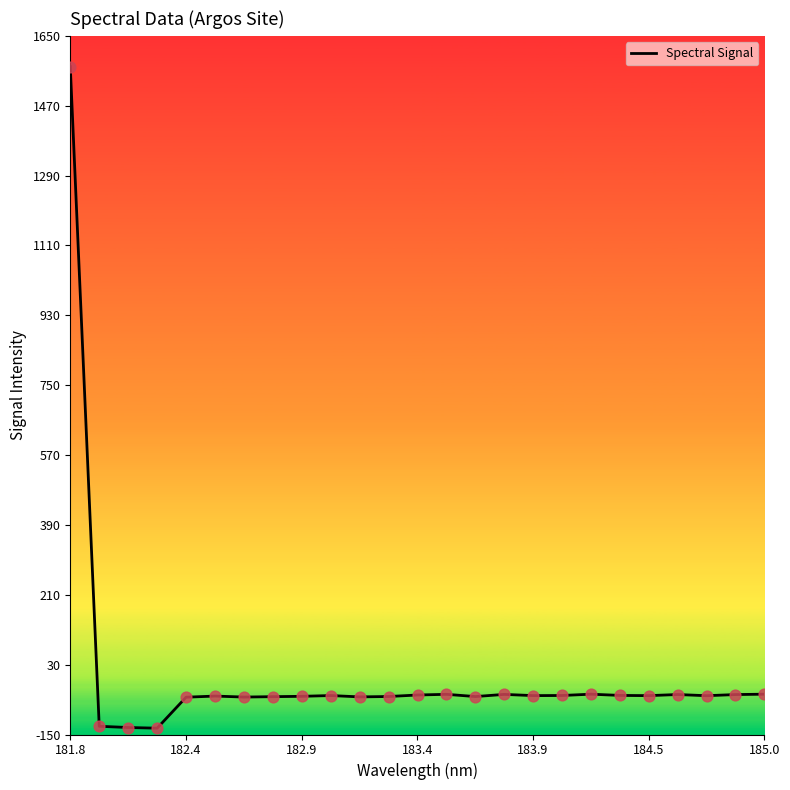

What is the smallest value displayed?

-133.7